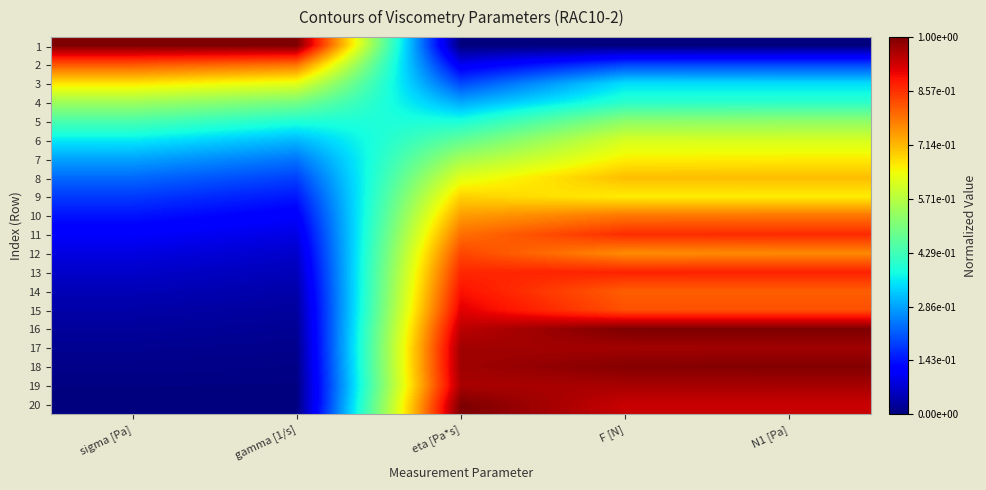

At gamma [1/s], list the series in order from smallest to largest.

20, 19, 18, 17, 16, 15, 14, 13, 12, 11, 10, 9, 8, 7, 6, 5, 4, 3, 2, 1